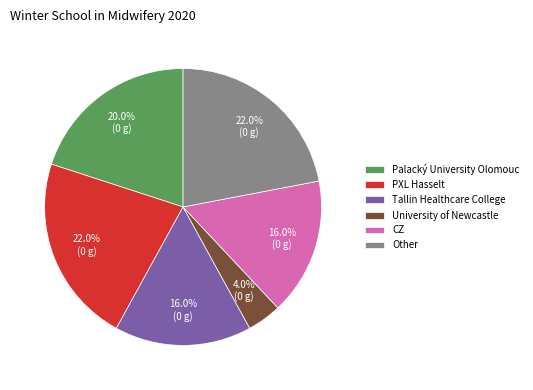

Is the sum of Tallin Healthcare College and CZ greater than half?

No